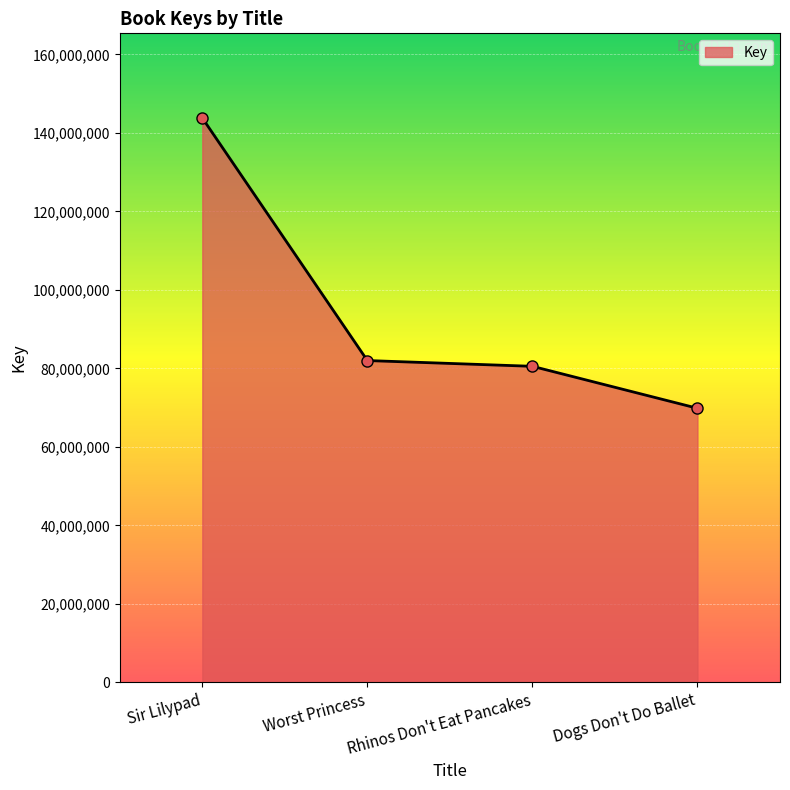

Reading left to right, list all the values displayed in this chart.

Sir Lilypad=143775075	Worst Princess=81977263	Rhinos Don't Eat Pancakes=80508669	Dogs Don't Do Ballet=69815896